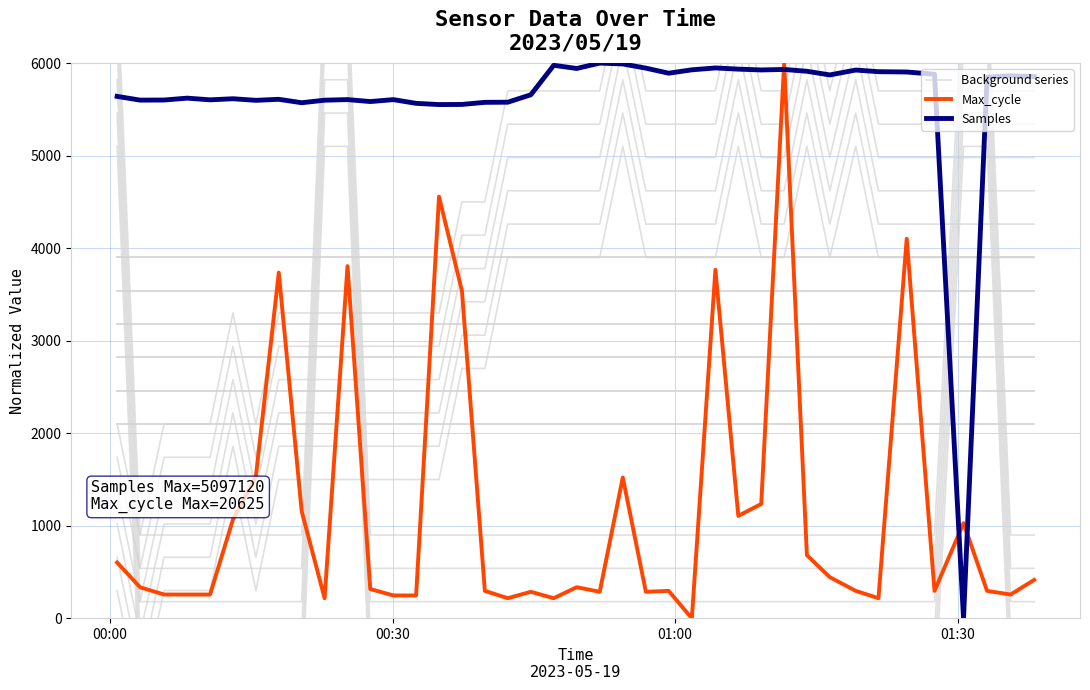

How many distinct data groups are displayed?

3